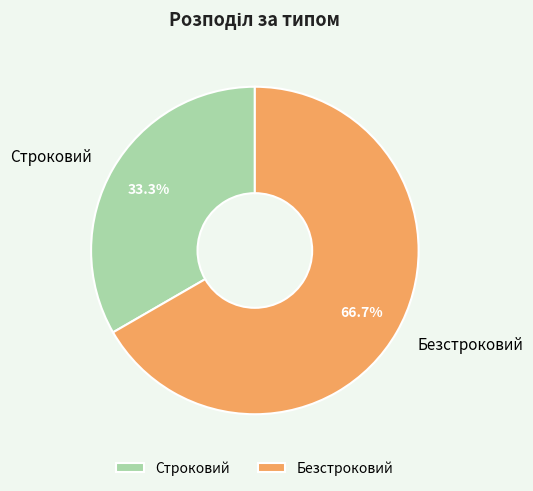

Combined, what portion of the pie is Строковий and Безстроковий?

100.0%